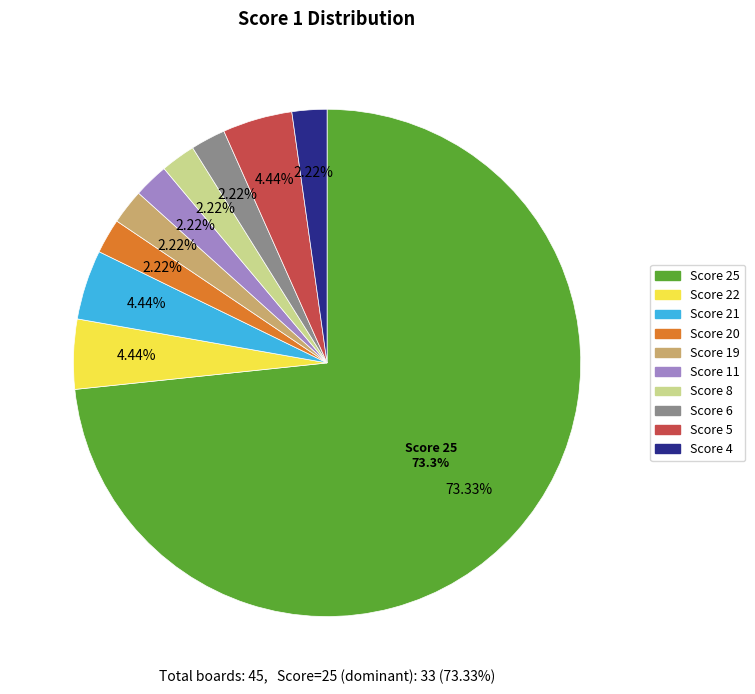

Is it true that 25 is 54% of the pie?

False